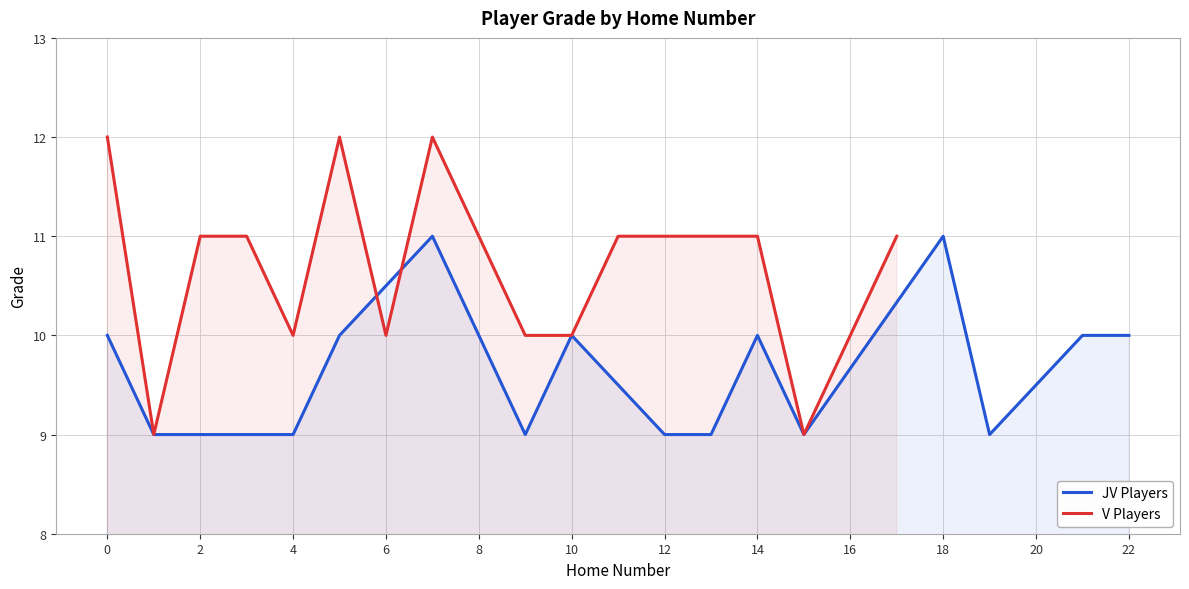

The value of JV Players at 2 is 9. True or false?

True